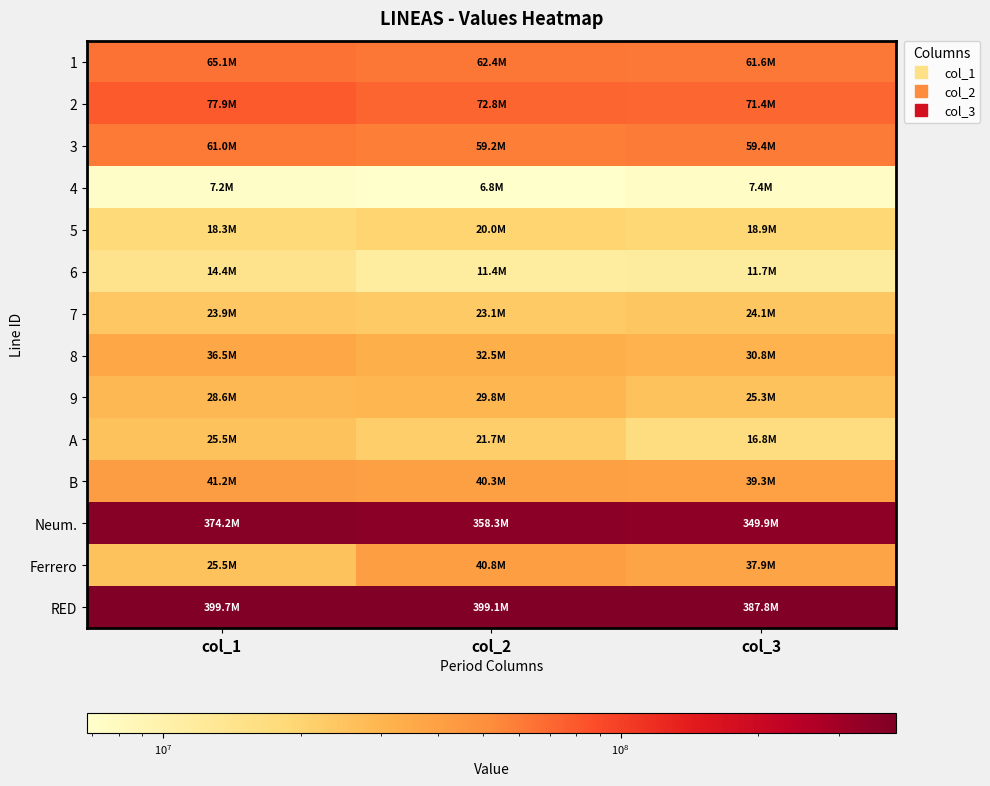

Reading right to left, transcribe all the data shown in this chart.

1: col_3=61560519	col_2=62395281	col_1=65072052
2: col_3=71427249	col_2=72816320	col_1=77905417
3: col_3=59446894	col_2=59164454	col_1=61042404
4: col_3=7380248	col_2=6824055	col_1=7229704
5: col_3=18936251	col_2=19974709	col_1=18337529
6: col_3=11705539	col_2=11400578	col_1=14424893
7: col_3=24071341	col_2=23086294	col_1=23884559
8: col_3=30821692	col_2=32538964	col_1=36453609
9: col_3=25296648	col_2=29819950	col_1=28602669
A: col_3=16776178	col_2=21720350	col_1=25458183
B: col_3=39299988	col_2=40290373	col_1=41246774
Neum.: col_3=349946369	col_2=358310978	col_1=374199610
Ferrero: col_3=37855724	col_2=40814329	col_1=25458183
RED: col_3=387802093	col_2=399125307	col_1=399657793